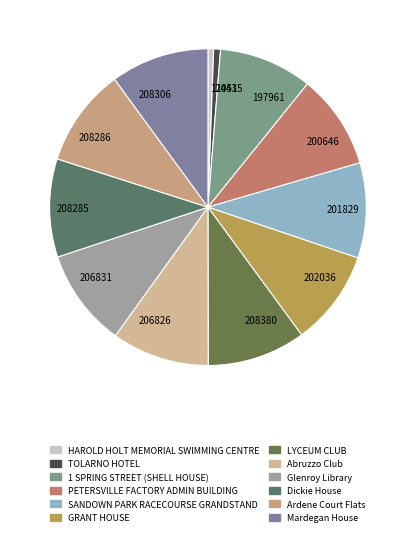

What is the ratio of the value at 208285 to the value at 12051?

17.3